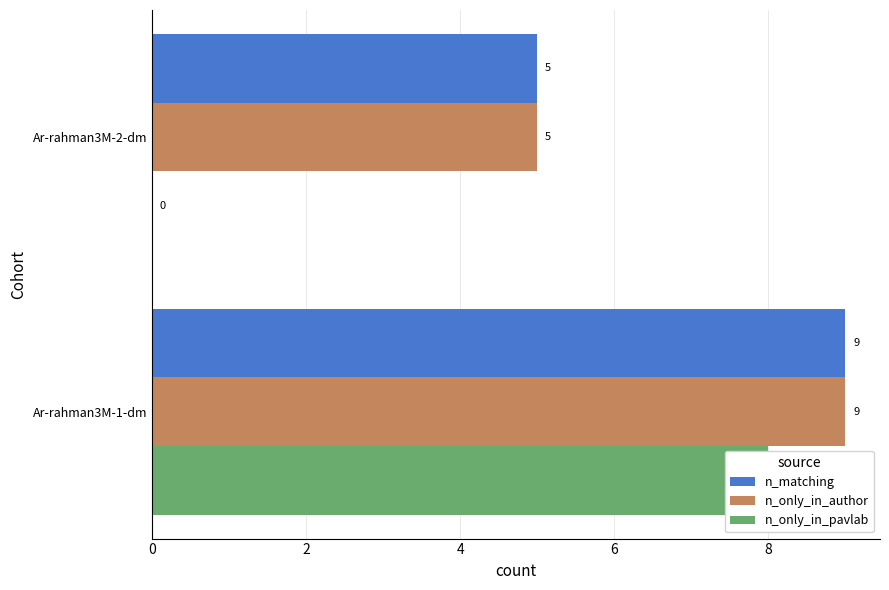

Reading left to right, what are all the values shown in this chart?

n_matching: 9	5
n_only_in_author: 9	5
n_only_in_pavlab: 8	0